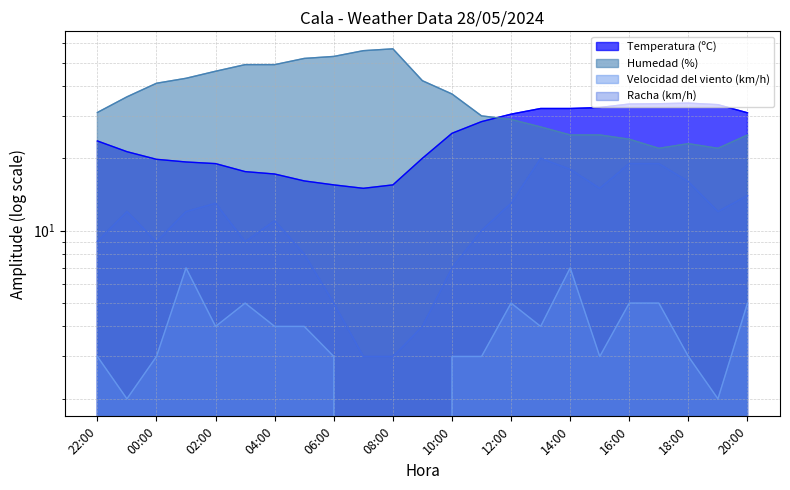

In Humedad (%), how many points are higher than both neighbors (excluding endpoints)?

2